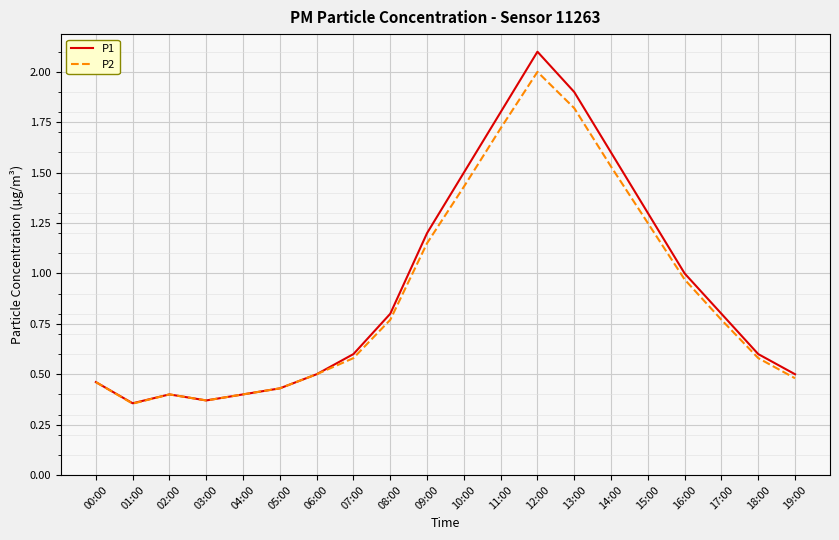

Is the value of P1 at 16:00 greater than the value of P2 at 18:00?

Yes